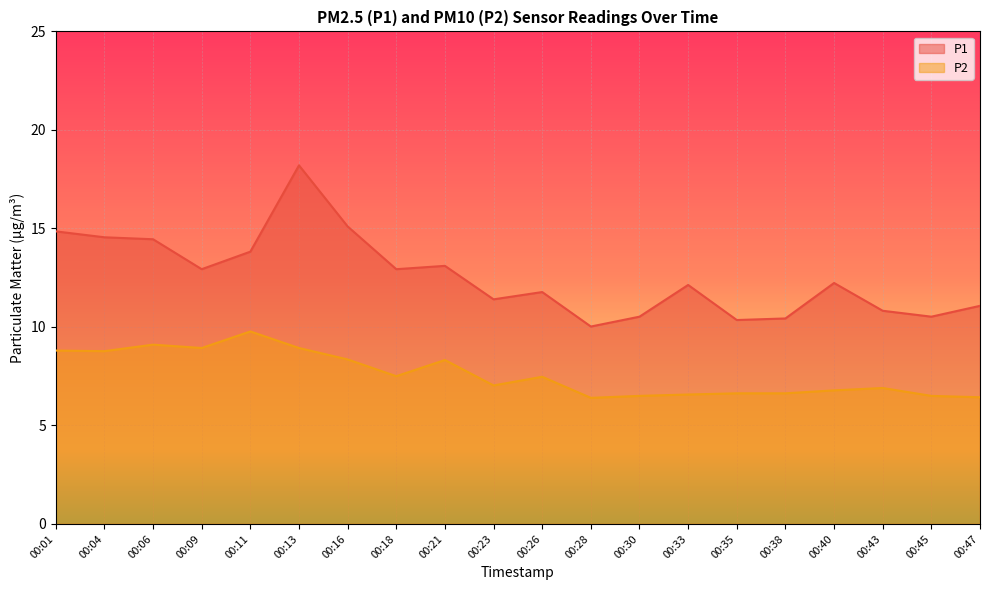

Which series has the widest spread of values?

P1